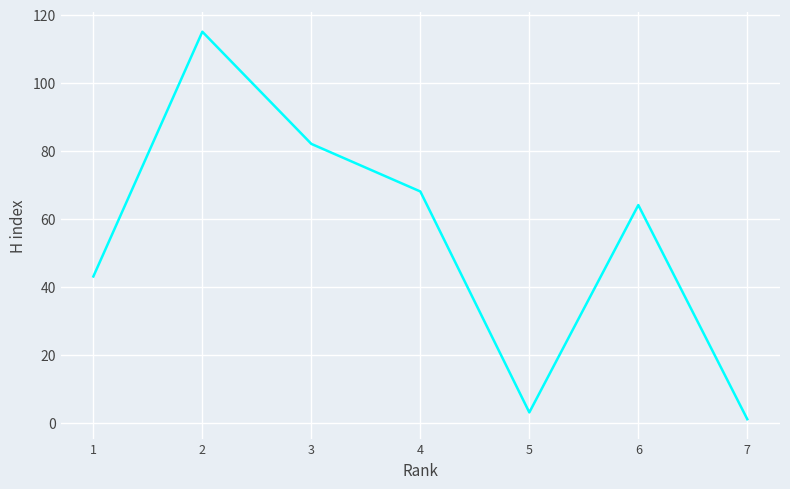

What is the sum of all values?

376